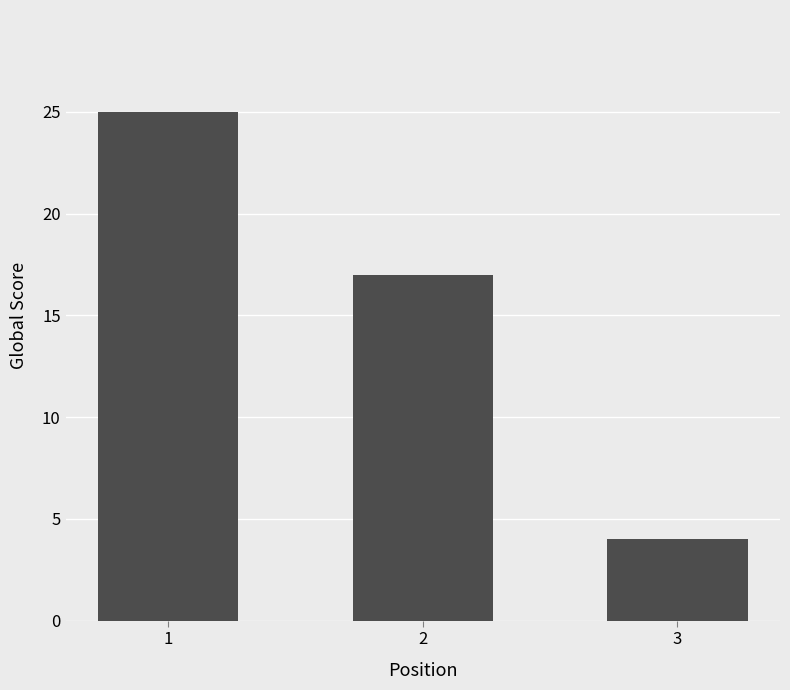

What is the change in value from 1 to 2?

-8